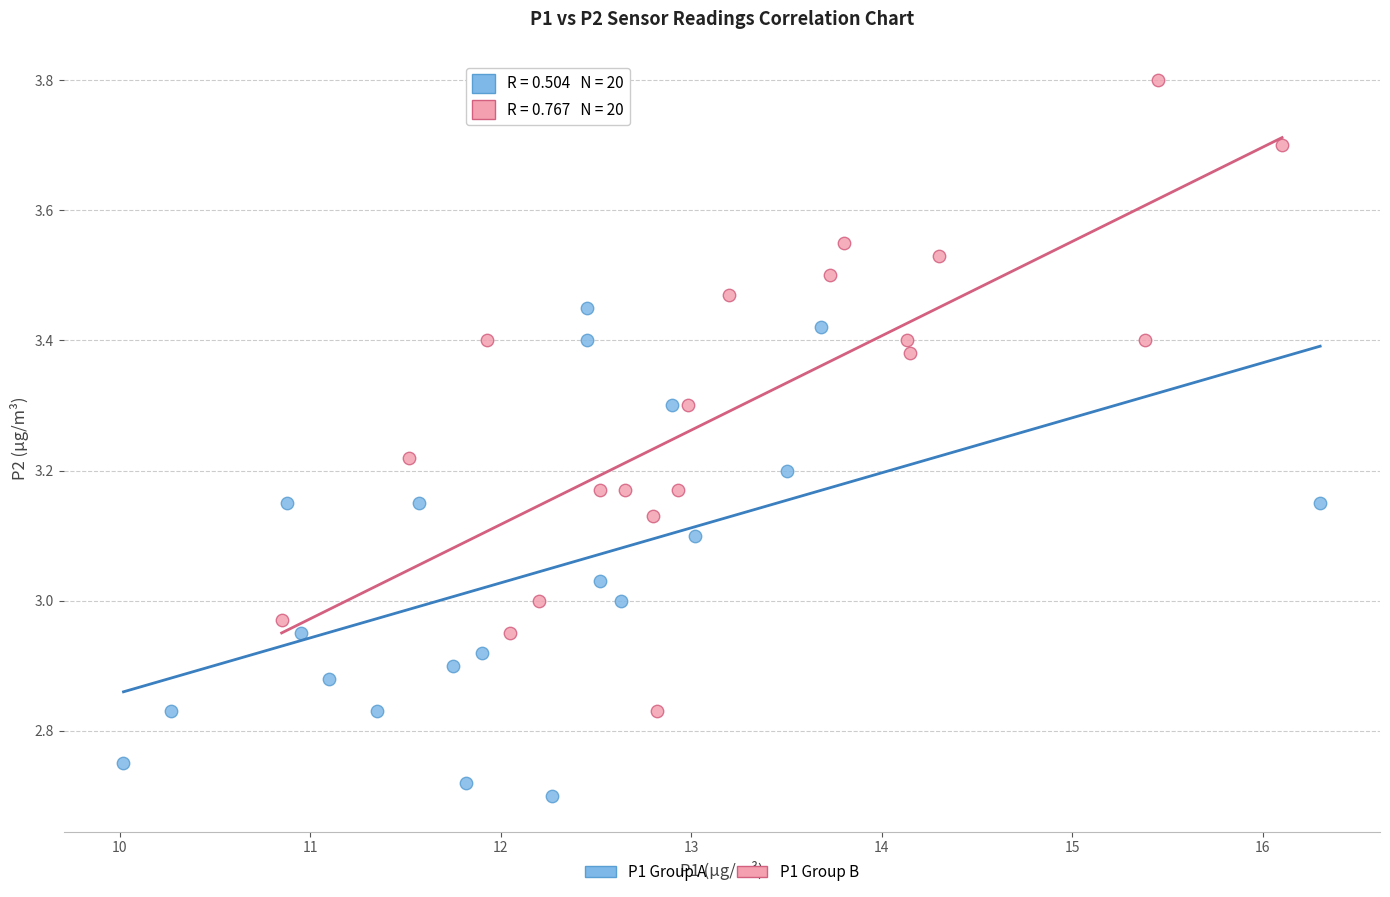

Which series has the widest spread of Y values?

P1 Group B